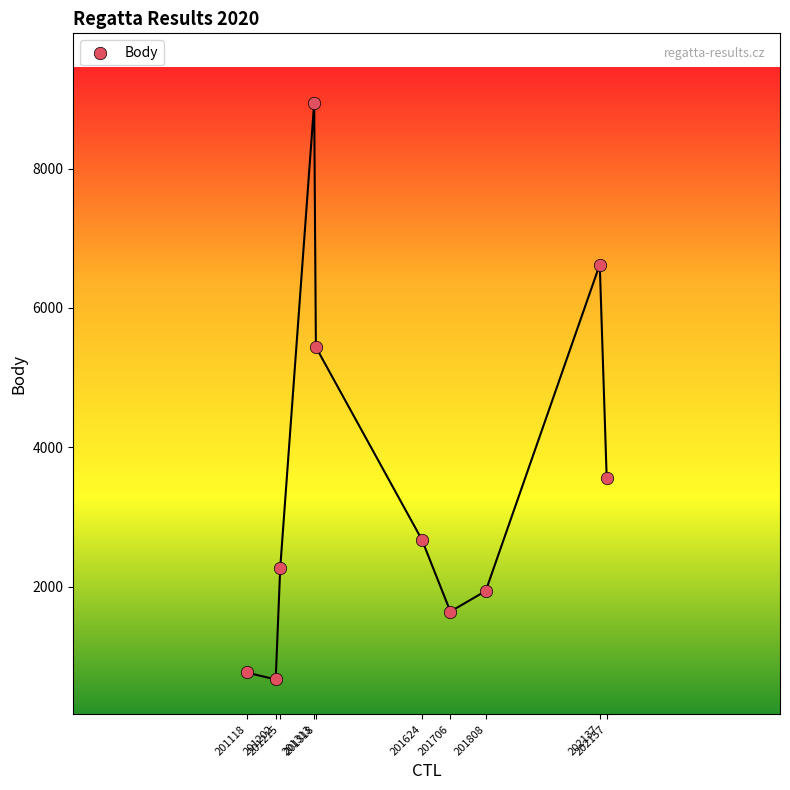

What Y value in the scatter plot is closest to 4805?

5438